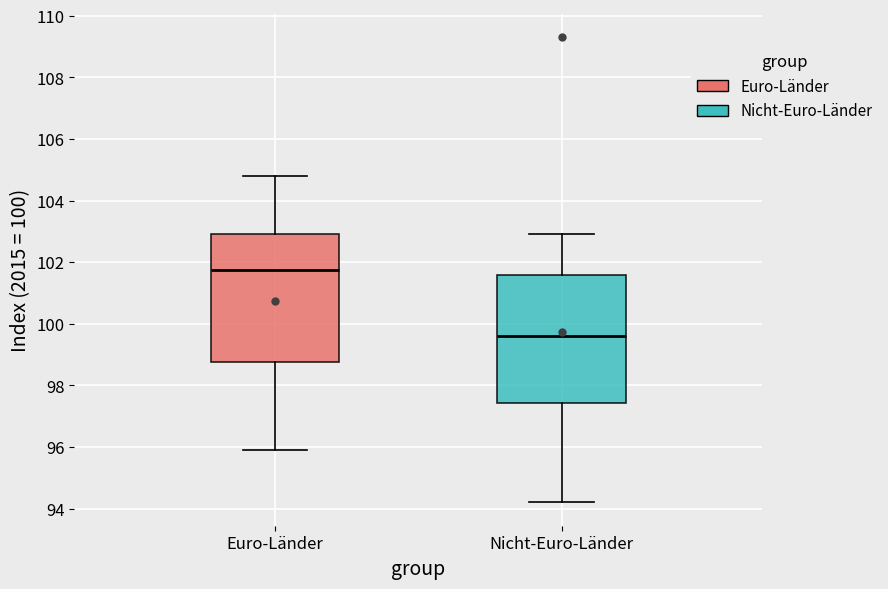

Which box's median line is the highest?

Euro-Länder